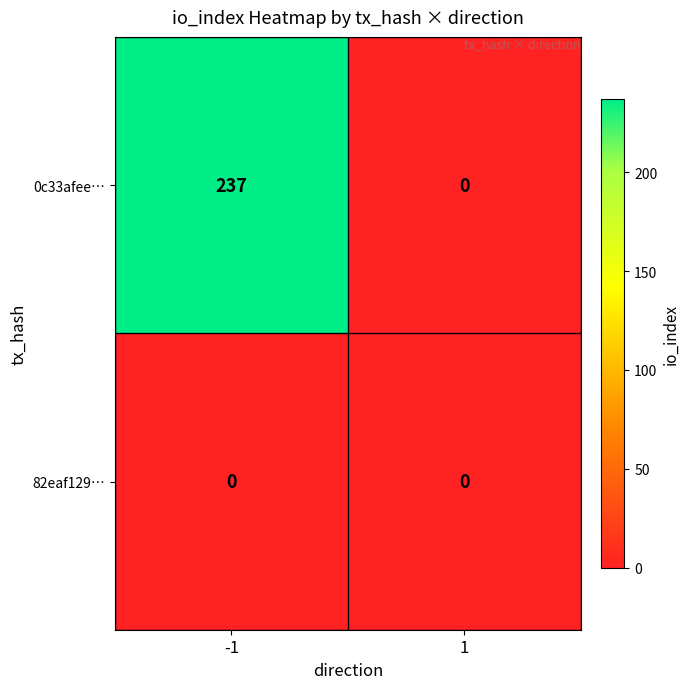

Which series has the largest total across all categories?

0c33afee…